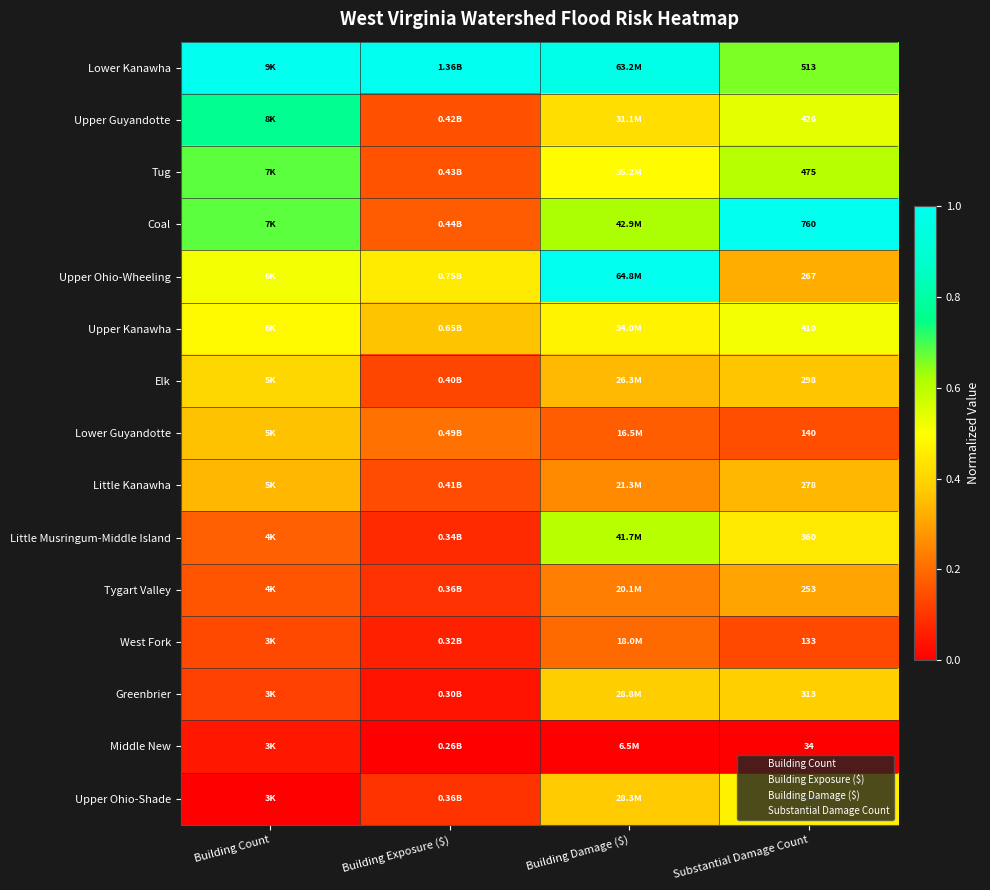

True or false: Lower Guyandotte has a value of 0.2 at Building Damage ($).

True